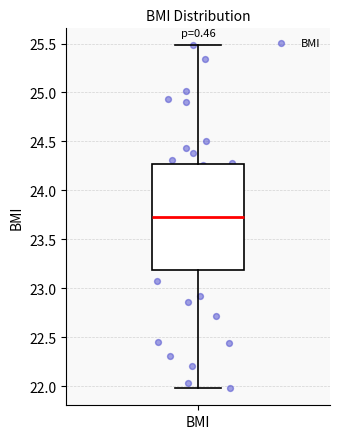

Where is the upper edge of the box for BMI on the y-axis? The values are not printed on the chart, so give them approximately, as read against the axis.

24.25